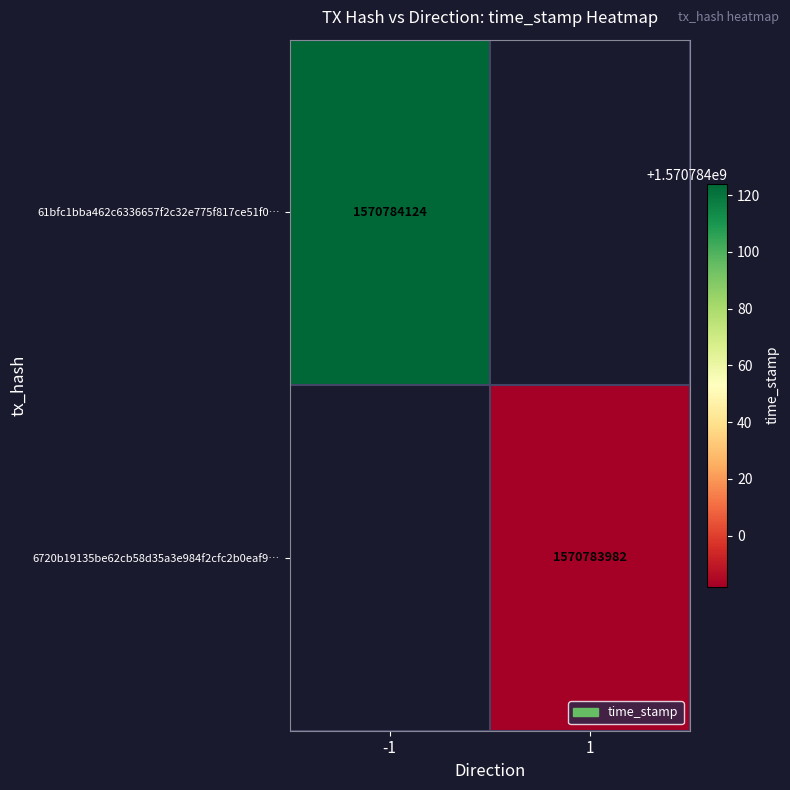

Reading left to right, extract all data points from this chart.

61bfc1bba462c6336657f2c32e775f817ce51f0: direction=-1	time_stamp=1570784124
6720b19135be62cb58d35a3e984f2cfc2b0eaf9: direction=1	time_stamp=1570783982